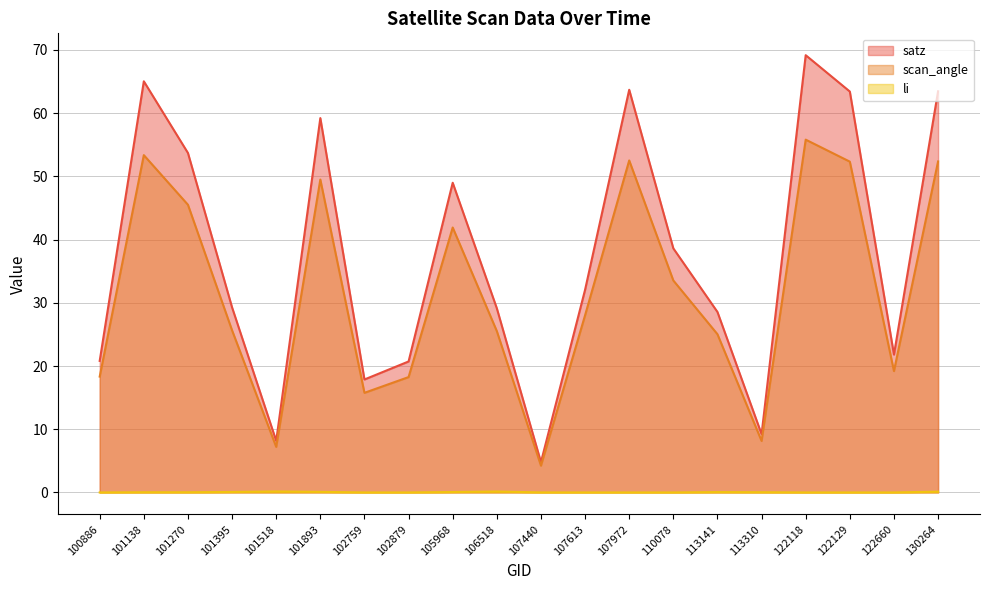

Reading left to right, what are all the values shown in this chart?

satz: 20.8	65.0	53.7	29.3	8.2	59.2	17.9	20.7	49.0	29.1	4.8	32.1	63.7	38.6	28.6	9.2	69.2	63.4	21.8	63.5
scan_angle: 18.3	53.4	45.5	25.6	7.2	49.5	15.8	18.2	41.9	25.5	4.2	28.0	52.5	33.5	25.0	8.2	55.8	52.3	19.2	52.4
li: 0.0	0.0	0.0	0.1	0.2	0.1	0.0	0.0	0.1	0.1	0.0	0.0	0.0	0.0	0.1	0.0	0.0	0.0	0.0	0.1